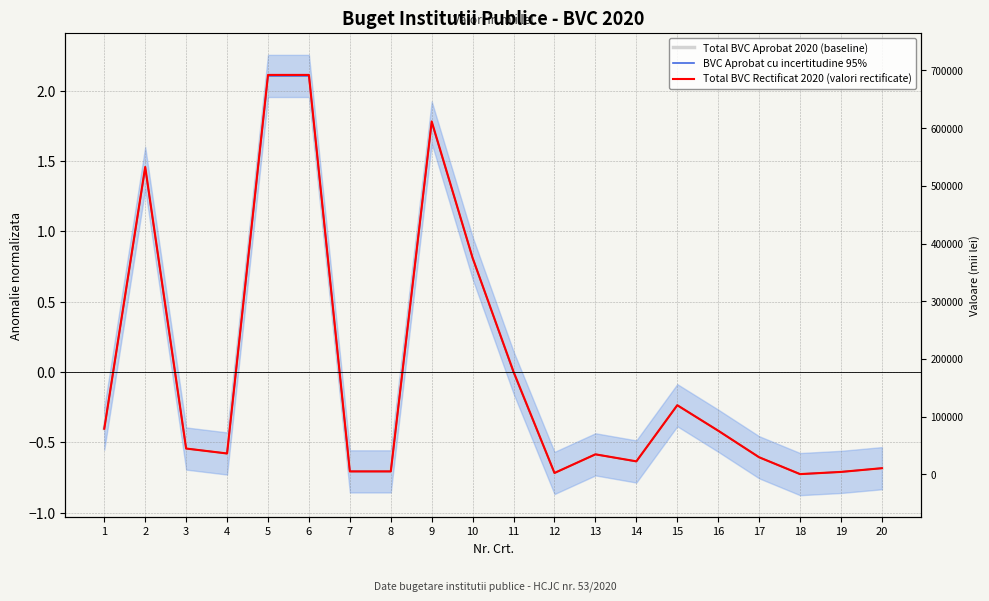

Rank the series by their maximum value, from highest to lowest.

Total BVC Rectificat 2020 (valori rectificate), Total BVC Aprobat 2020 (baseline), BVC Aprobat cu incertitudine 95%